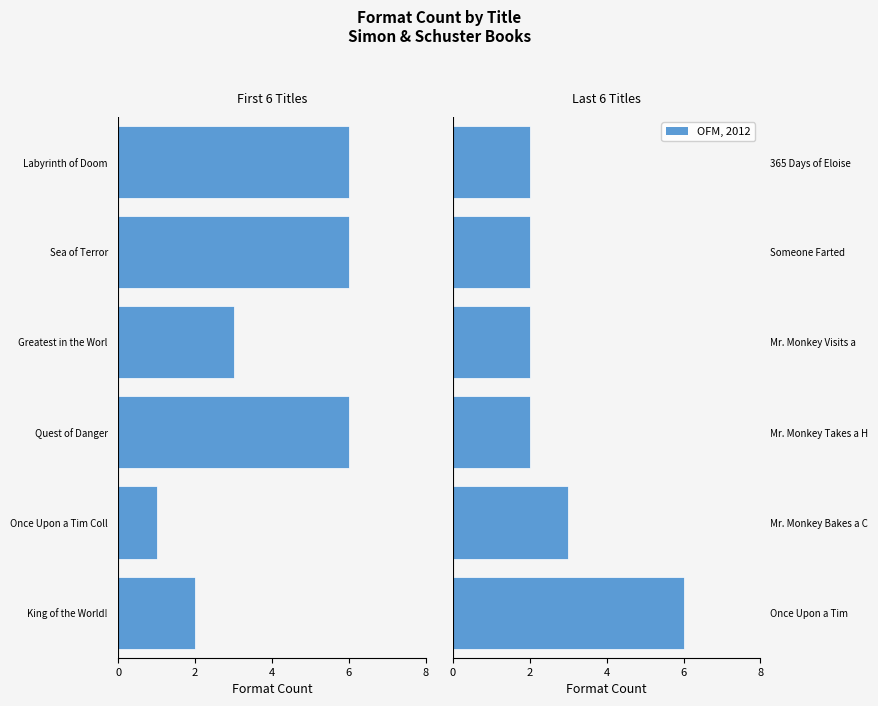

Where is OFM, 2012 nearest to the value 4?

Mr. Monkey Bakes a C